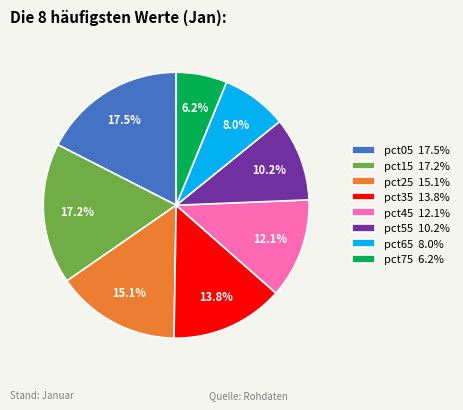

Which slice is the smallest?

pct75 6.2%